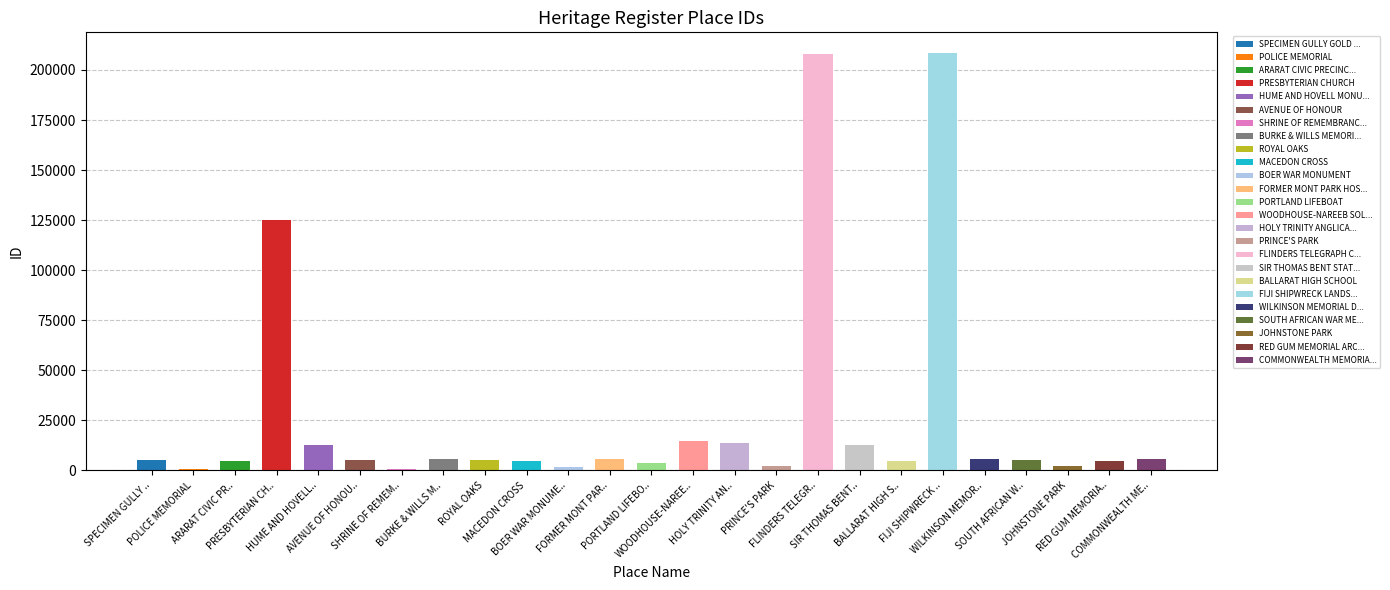

What is the label of the 16th bar from the right?

MACEDON CROSS